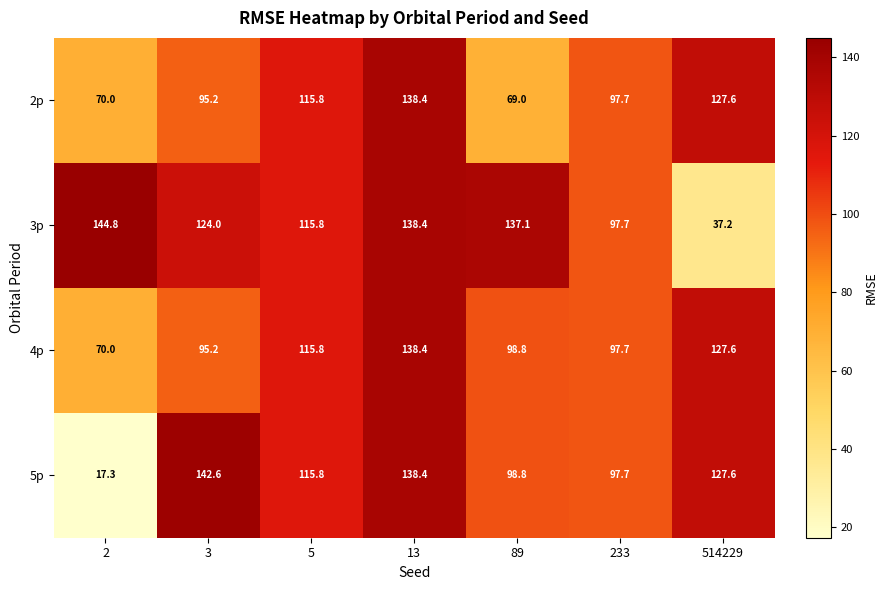

What is the difference between the highest and lowest values at 89?

68.1